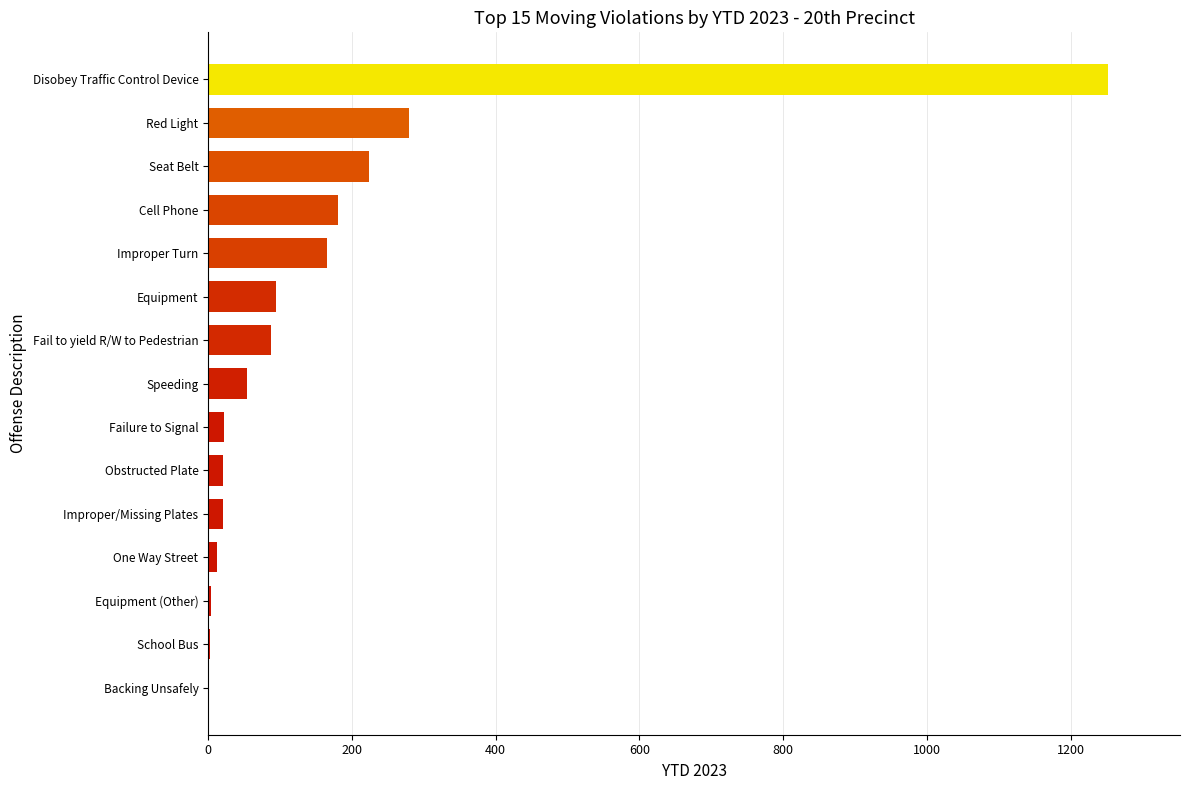

What is the average value?

161